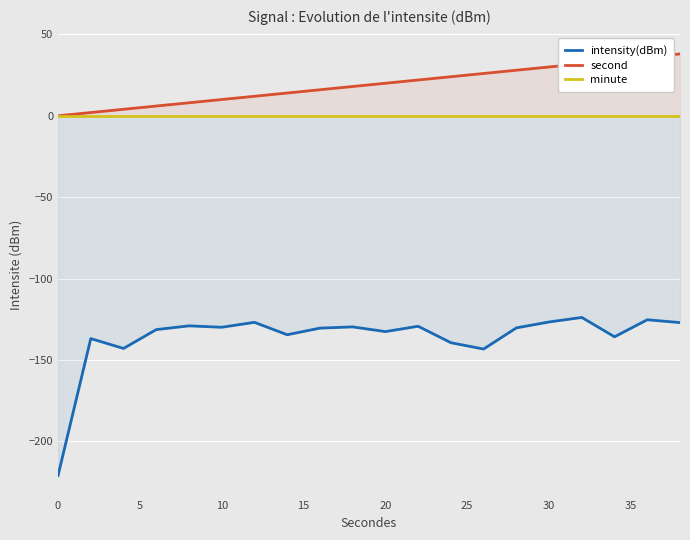

What is the maximum value for second?

38